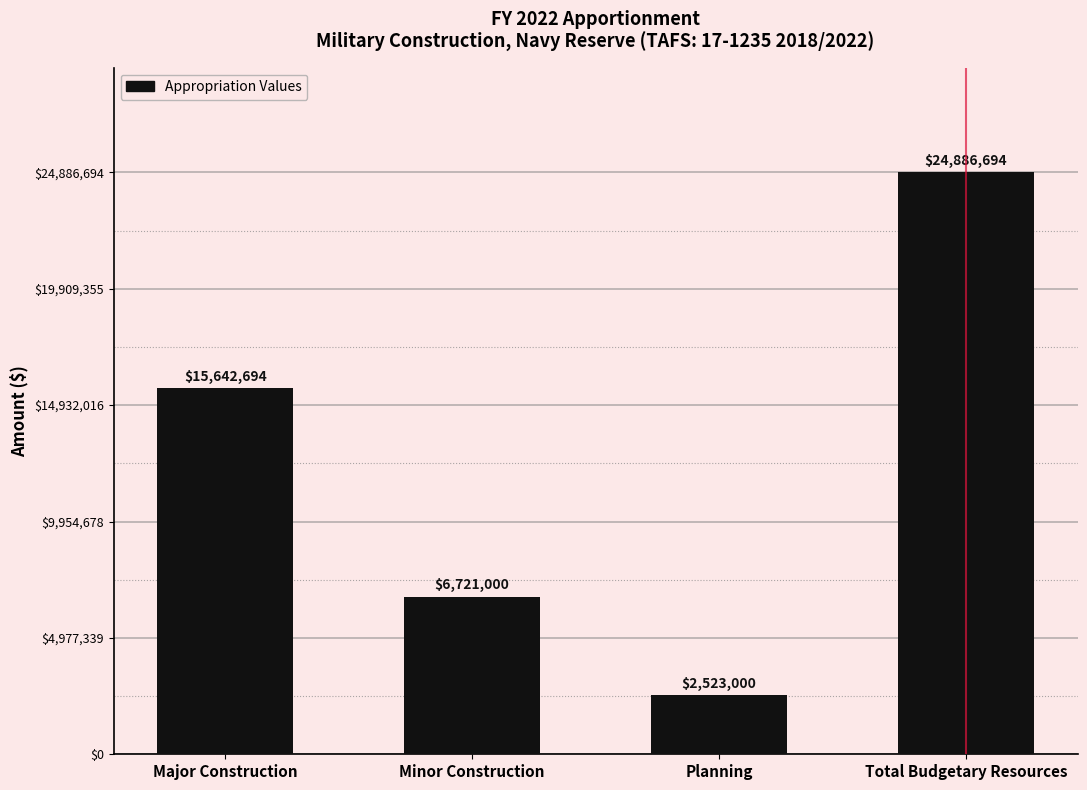

Which category has the lowest value across all series?

Planning